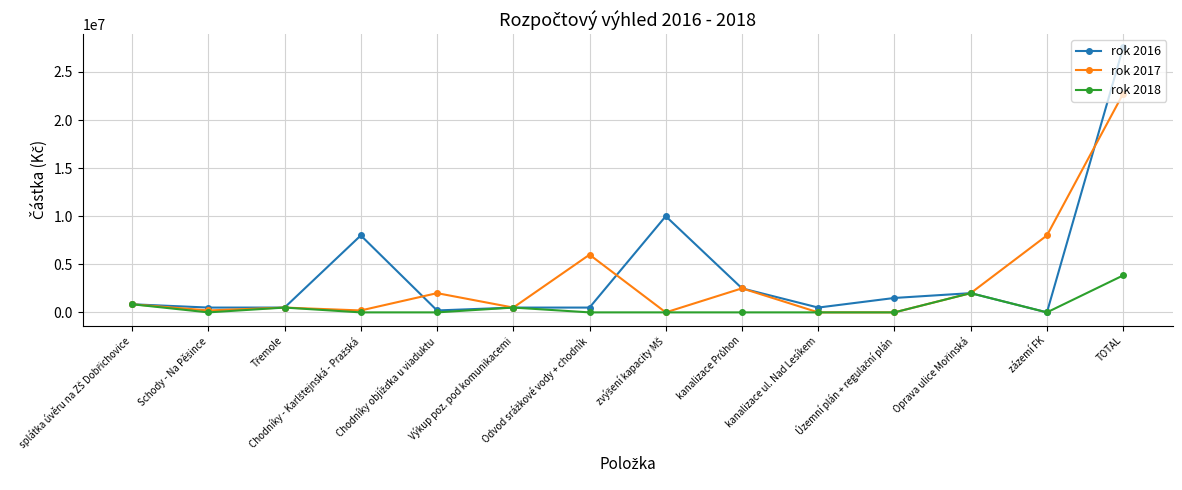

True or false: rok 2017 has more than 2 points higher than both neighbors.

True